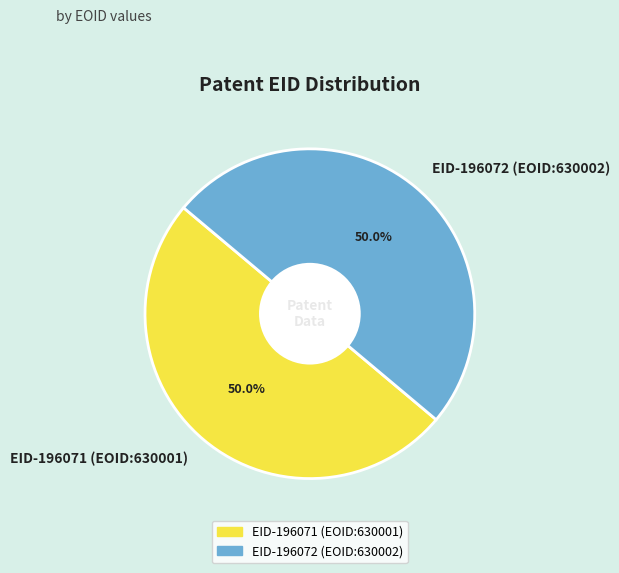

What is the ratio of the value at EID-196071 (EOID:630001) to the value at EID-196072 (EOID:630002)?

1.0